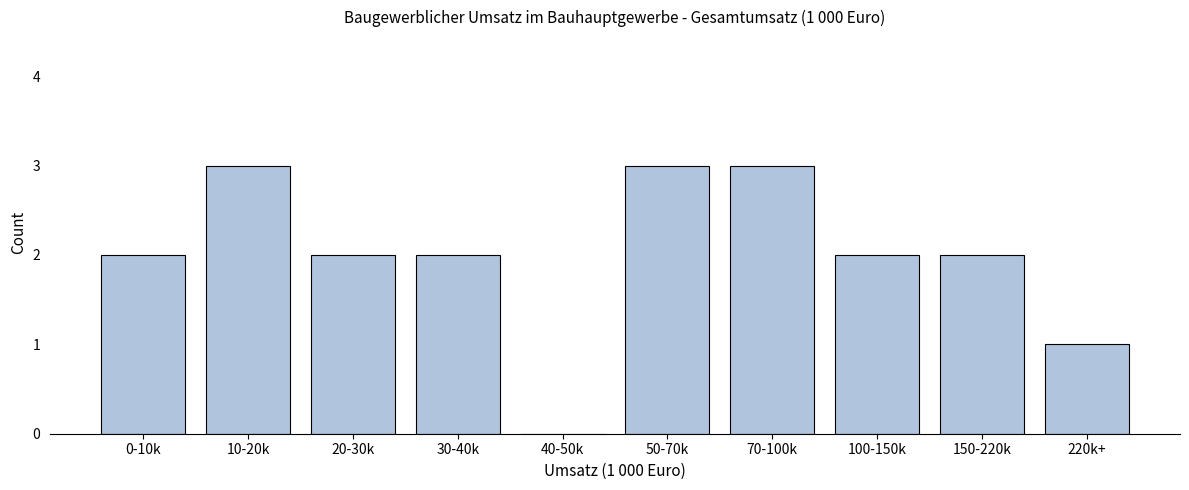

Reading left to right, list all the values displayed in this chart.

0-10k=2	10-20k=3	20-30k=2	30-40k=2	40-50k=0	50-70k=3	70-100k=3	100-150k=2	150-220k=2	220k+=1